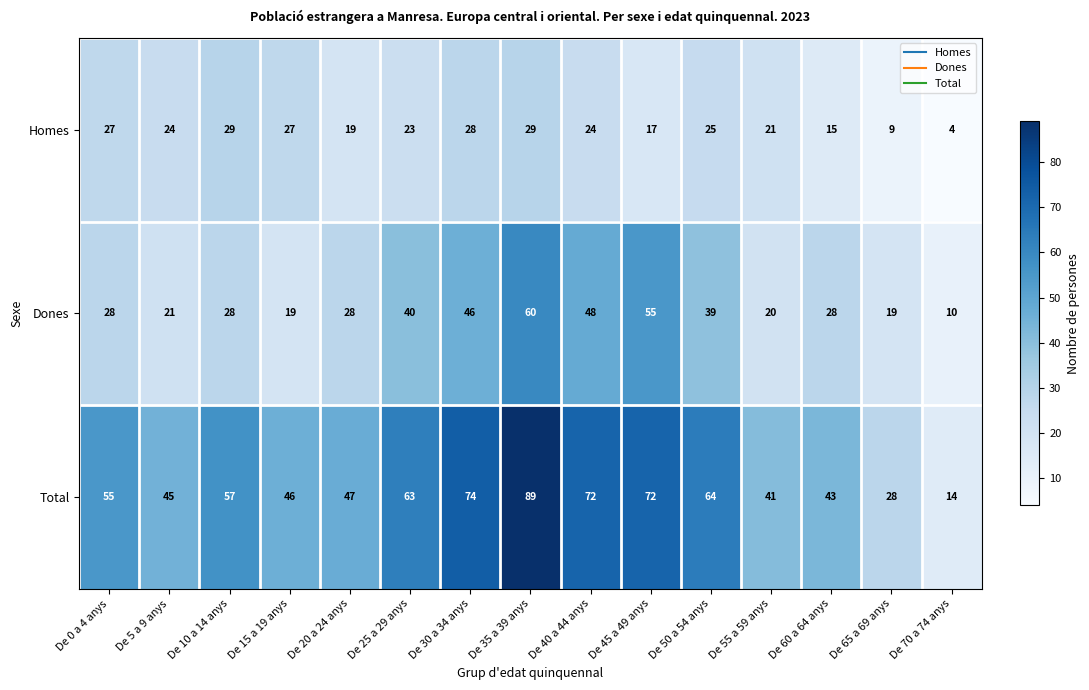

Which series changed the most between De 20 a 24 anys and De 25 a 29 anys?

Total